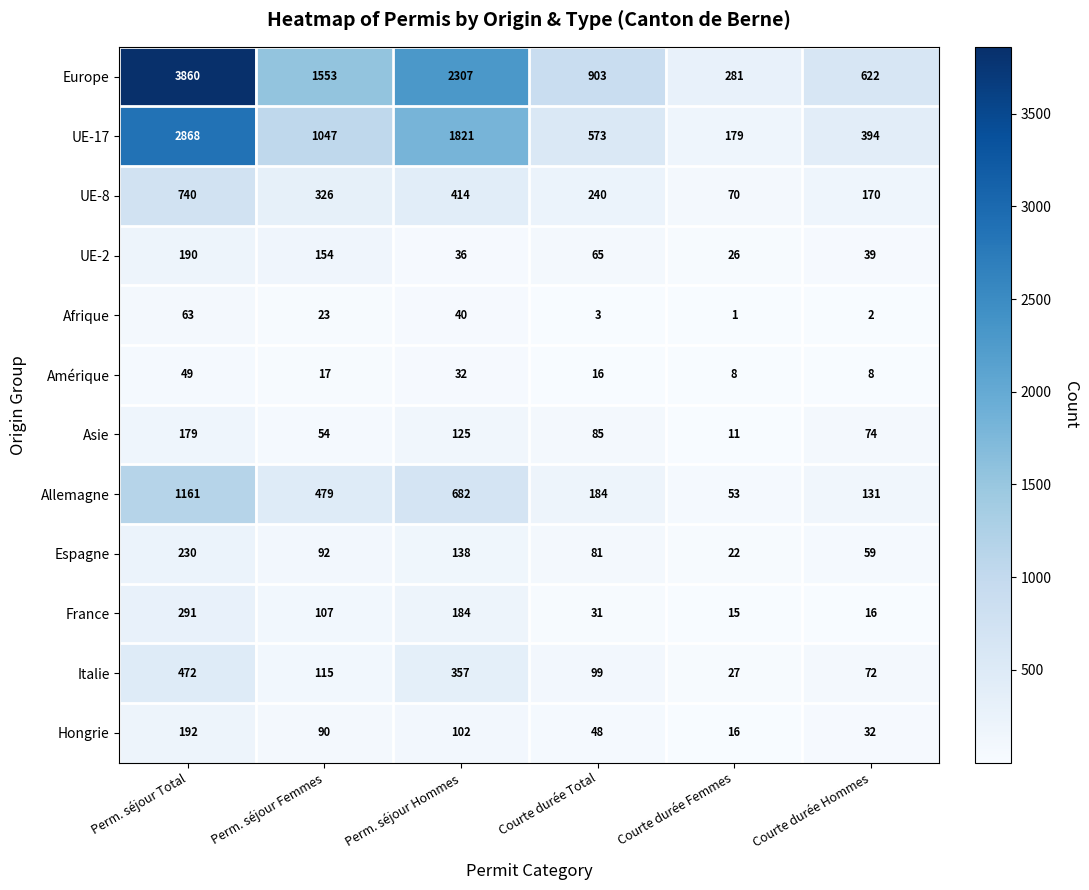

At Perm. séjour Total, list the series in order from largest to smallest.

Europe, UE-17, Allemagne, UE-8, Italie, France, Espagne, Hongrie, UE-2, Asie, Afrique, Amérique